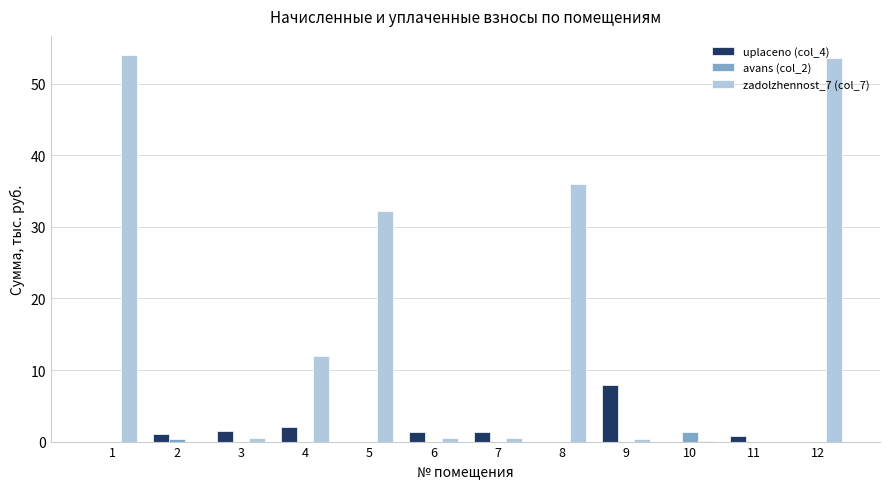

What are all the series names shown in the legend?

uplaceno (col_4), avans (col_2), zadolzhennost_7 (col_7)